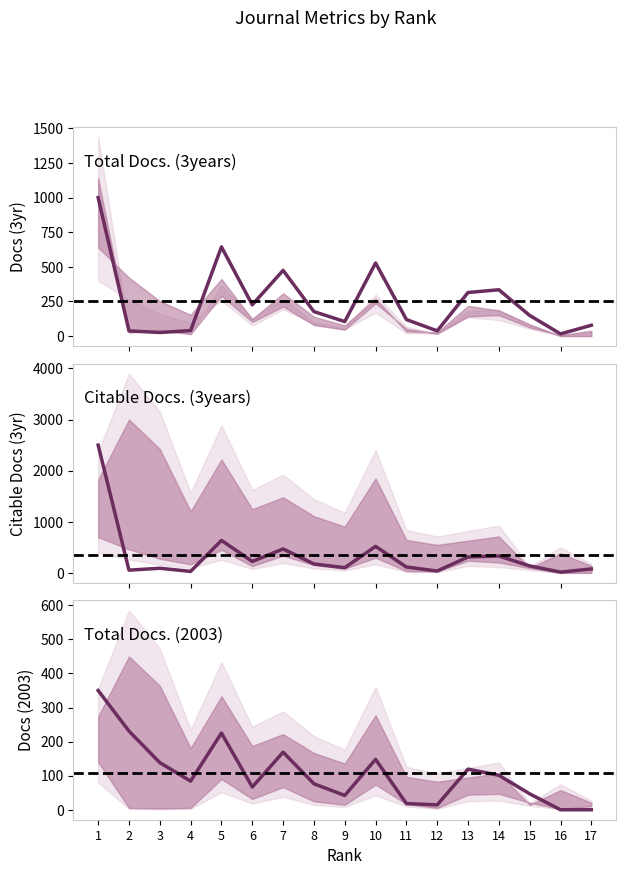

What is the difference between the maximum and second lowest values in the Total Docs. (2003) series?

350.0